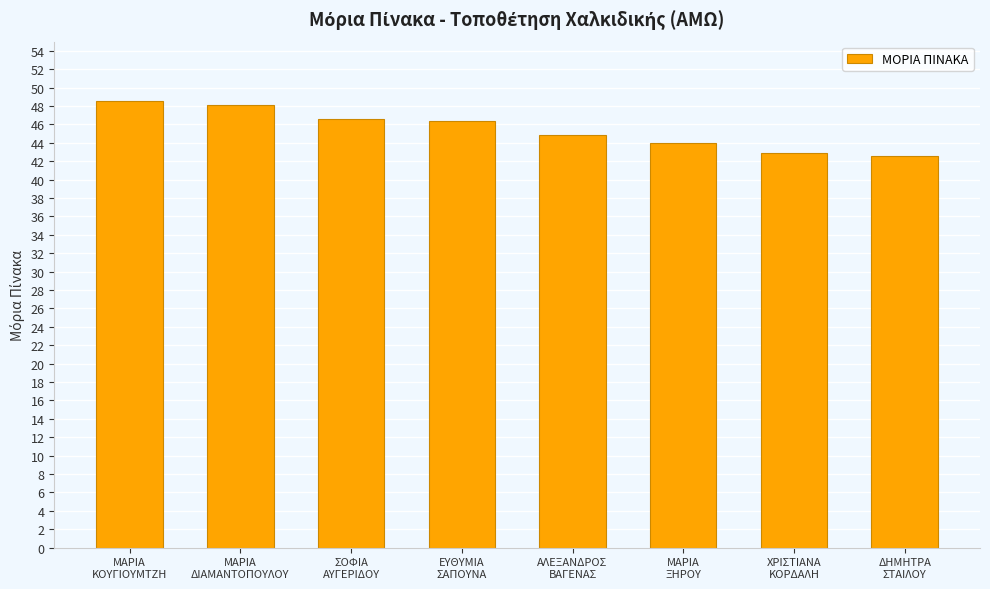

What is the maximum value shown in the chart?

48.5